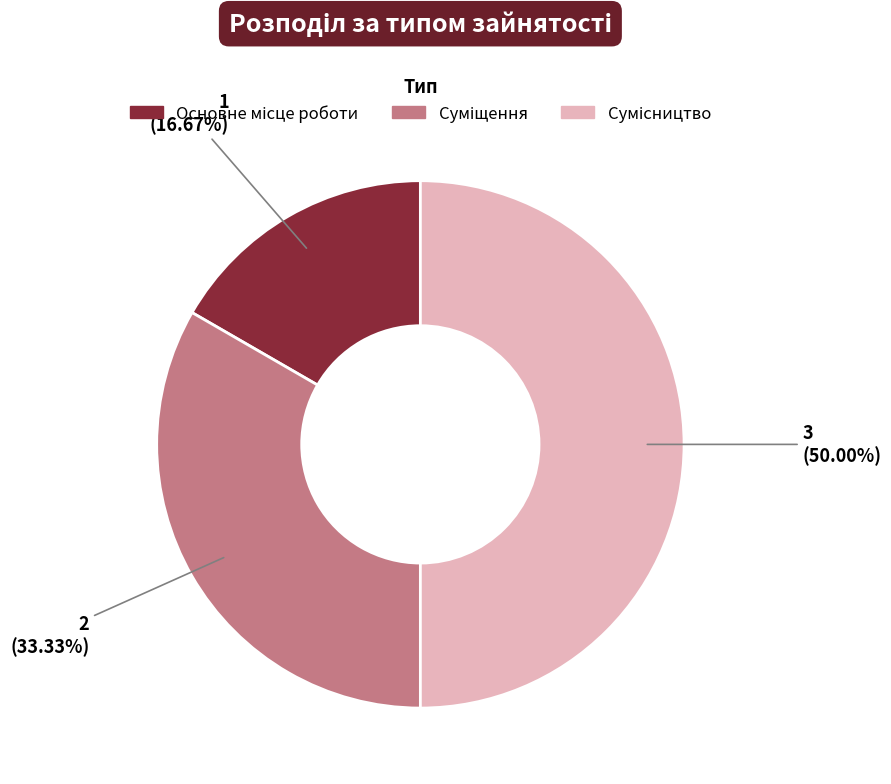

The Сумісництво slice represents 39% of the pie. True or false?

False